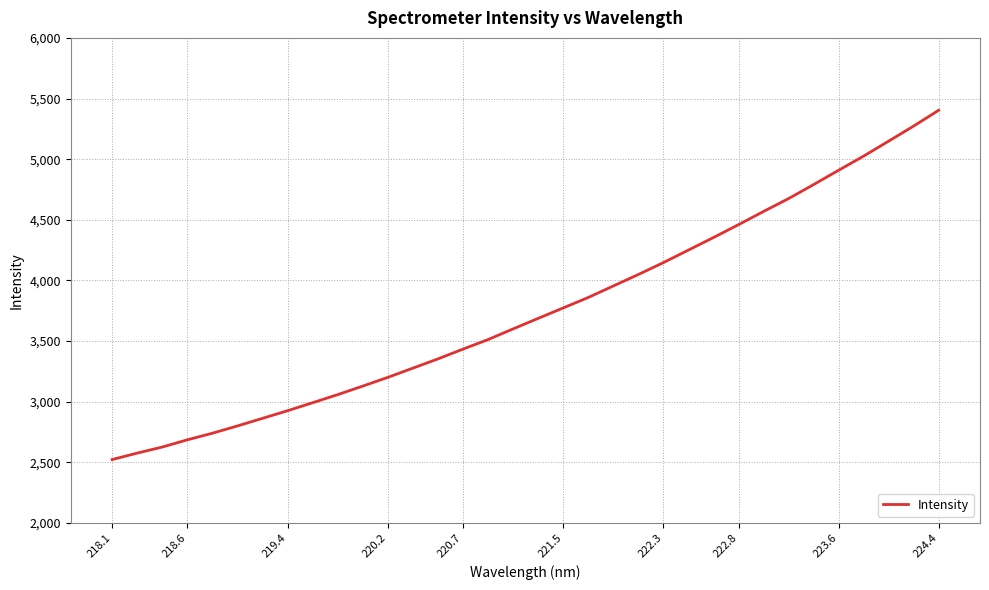

What is the greatest value displayed?

5403.1